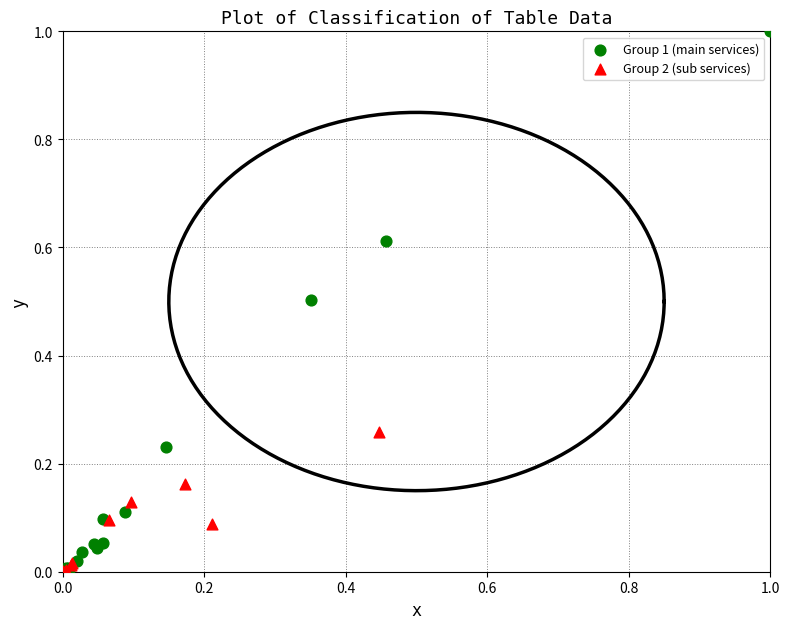

Which series has the largest Y range (max minus min)?

Group 1 (main services)